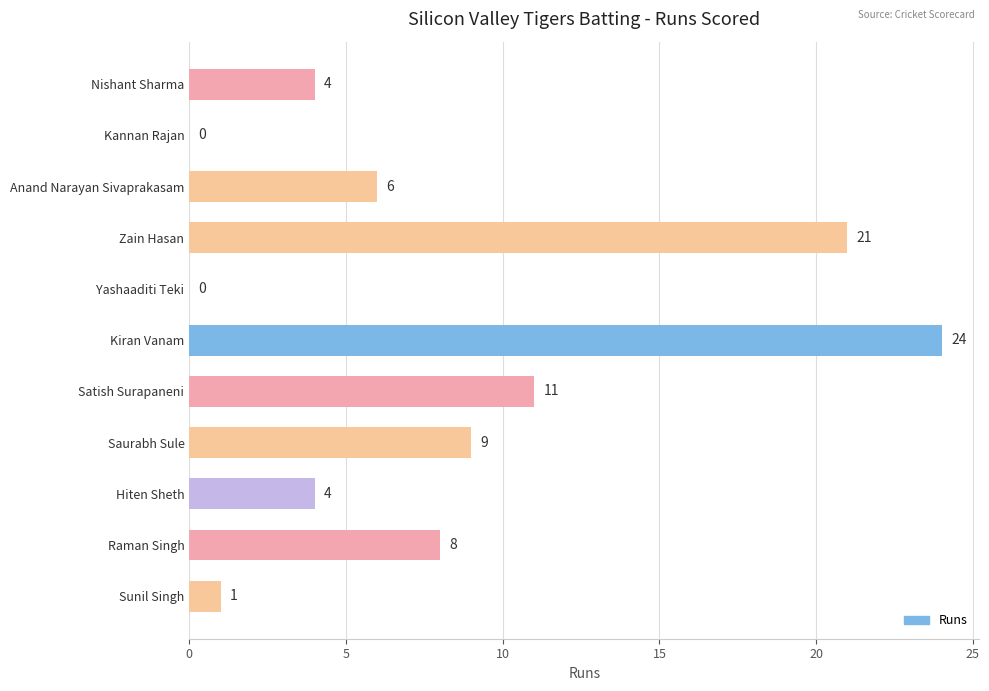

Is it true that the value at Sunil Singh is 0?

False